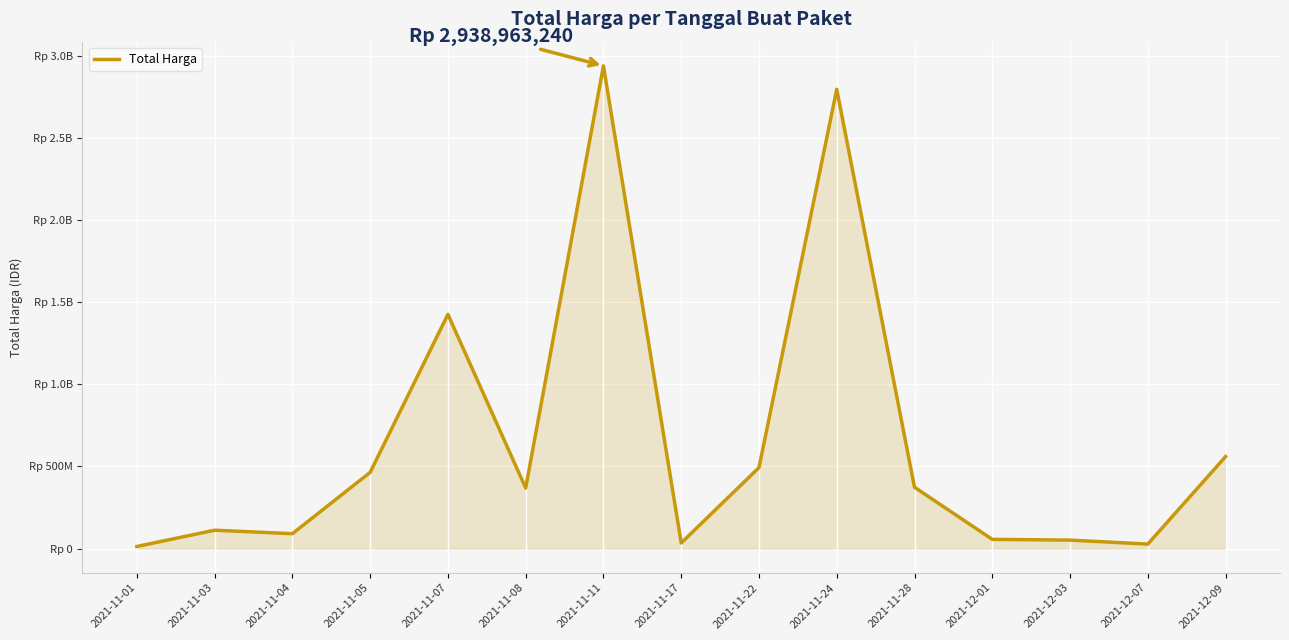

Does the chart display data point markers on the line(s)?

No